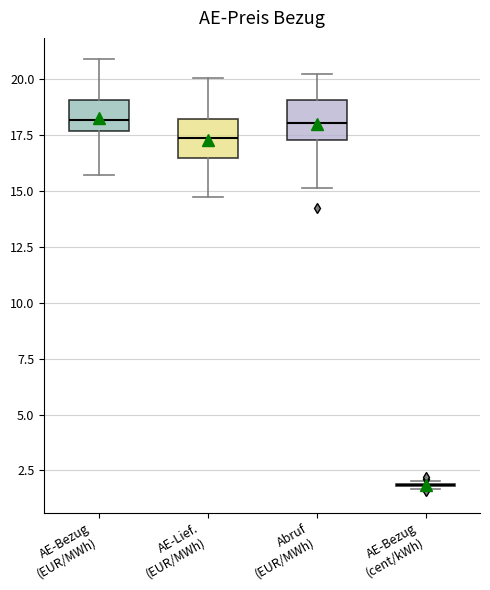

Where does the median line of the box for Abruf (EUR/MWh) sit on the y-axis? The values are not printed on the chart, so give them approximately, as read against the axis.

18.0